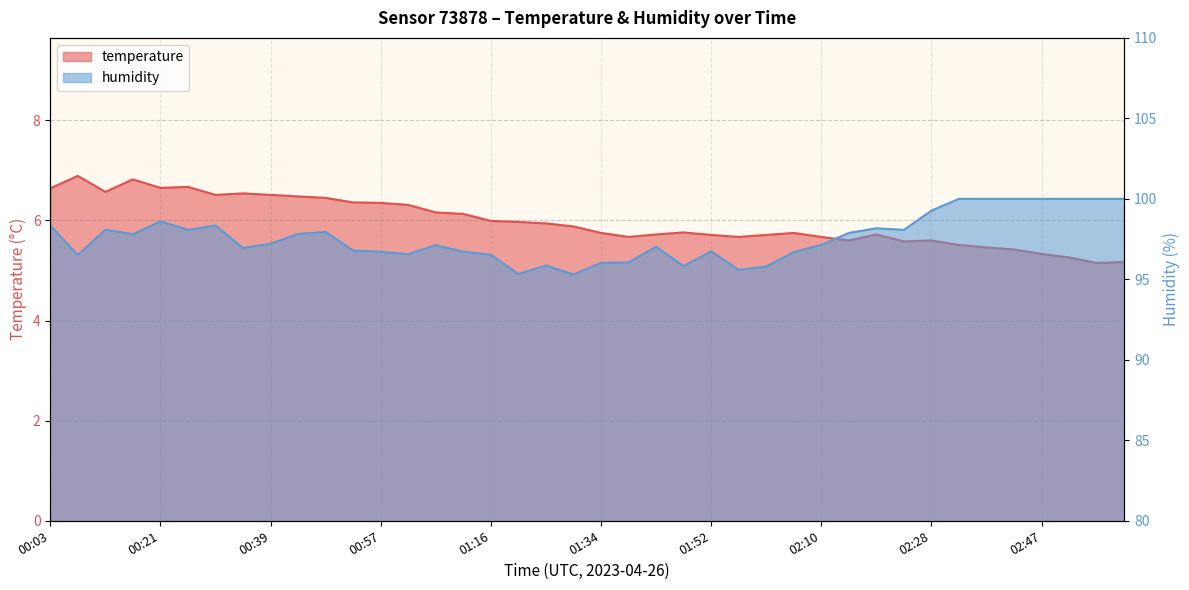

What are all the series names shown in the legend?

temperature, humidity